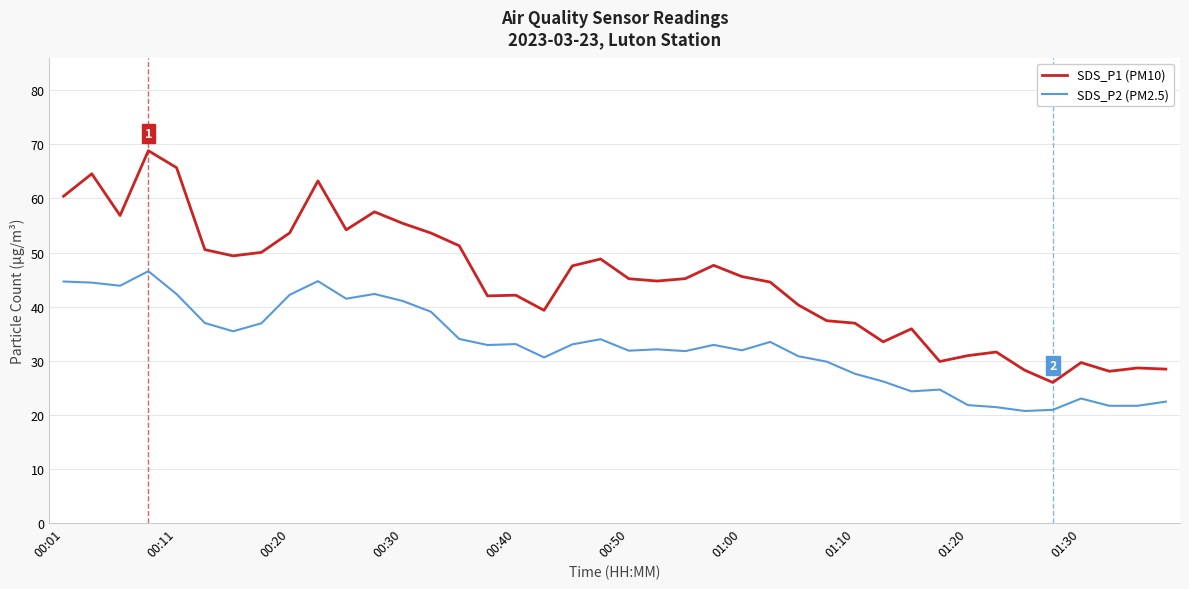

Rank the series by their average value, from lowest to highest.

SDS_P2 (PM2.5), SDS_P1 (PM10)